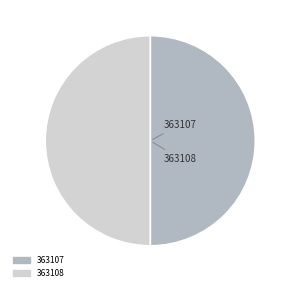

Is the sum of 363107 and 363108 greater than half?

Yes